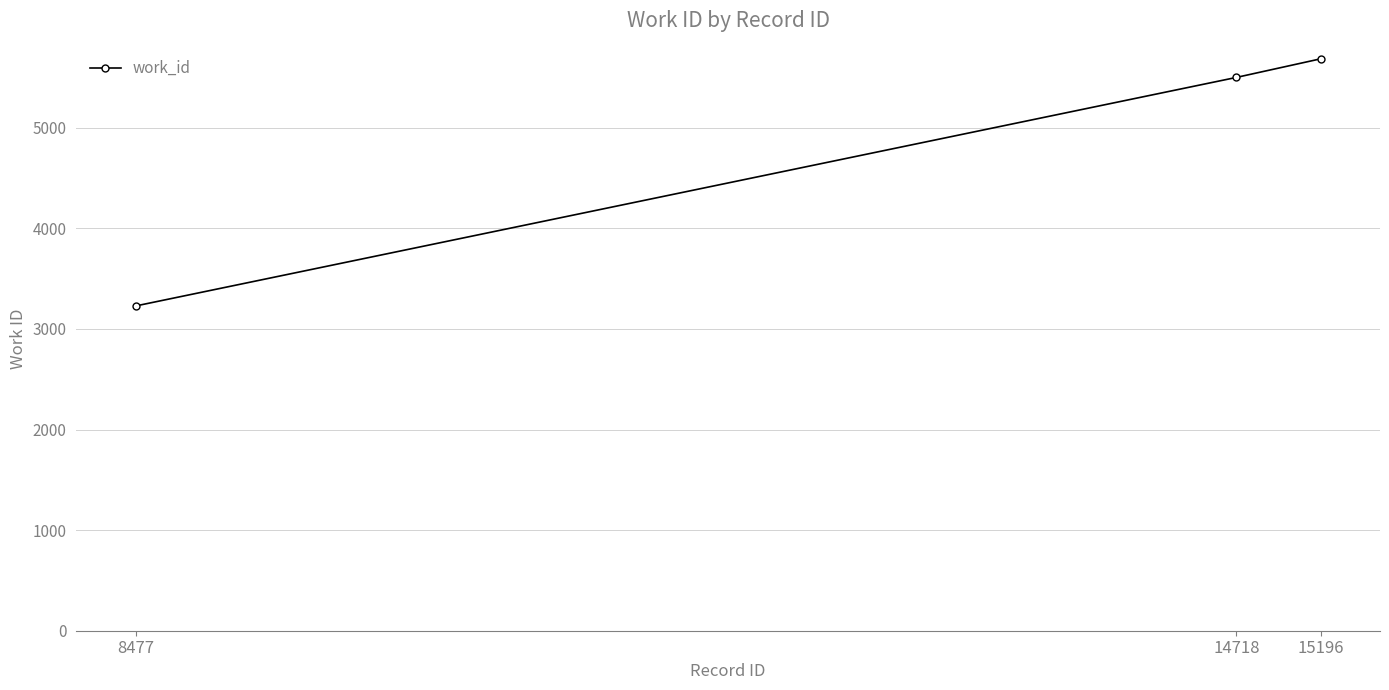

How many data points does each series have?

3